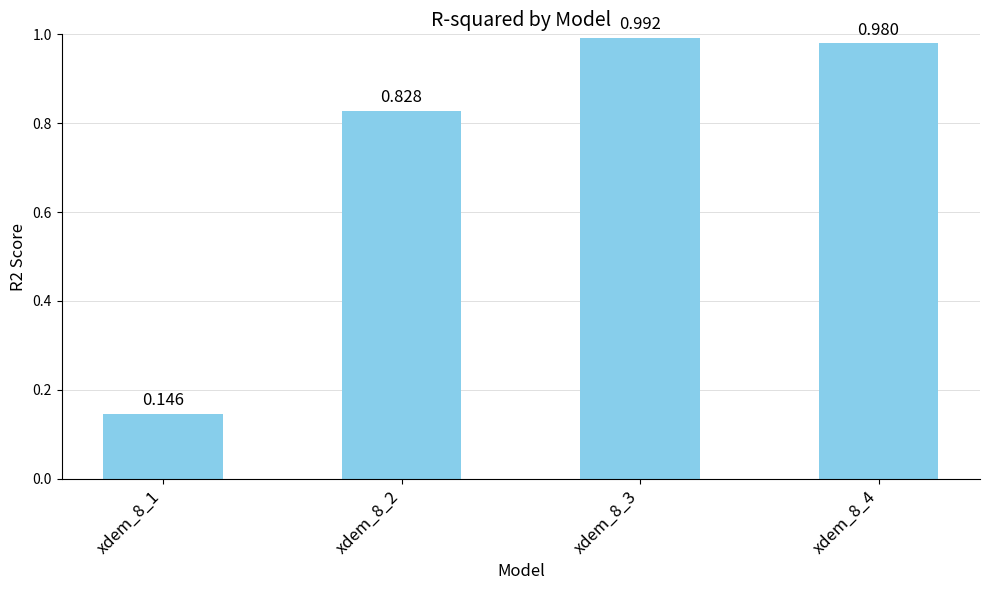

Between xdem_8_4 and xdem_8_2, which is larger?

xdem_8_4